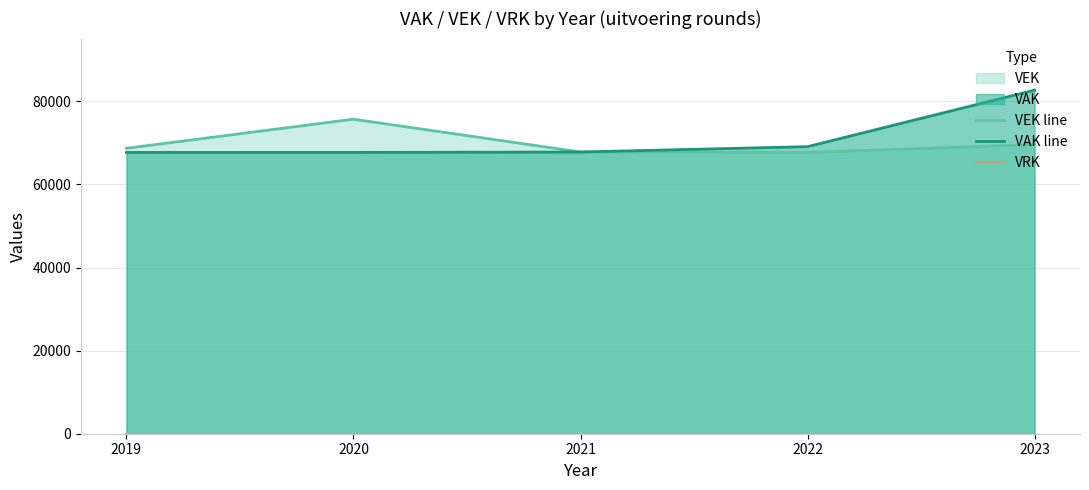

What is the sum of the VEK line values at 2020 and 2023?

145308